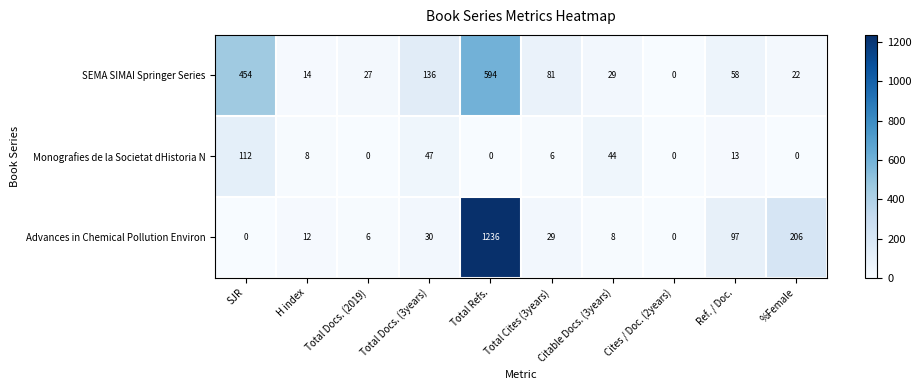

What is the spread (max minus min) of values at Ref. / Doc.?

84